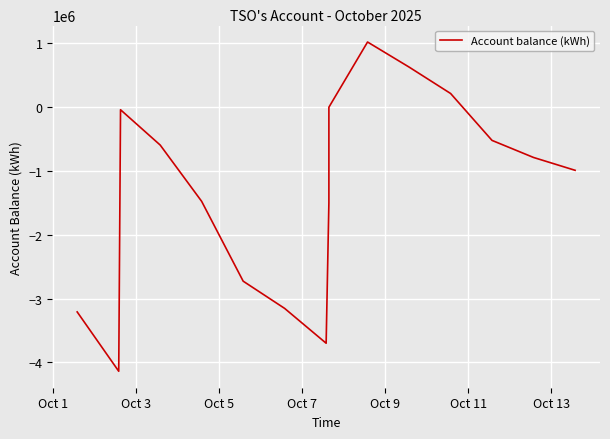

Where is the first local minimum?

Oct 3